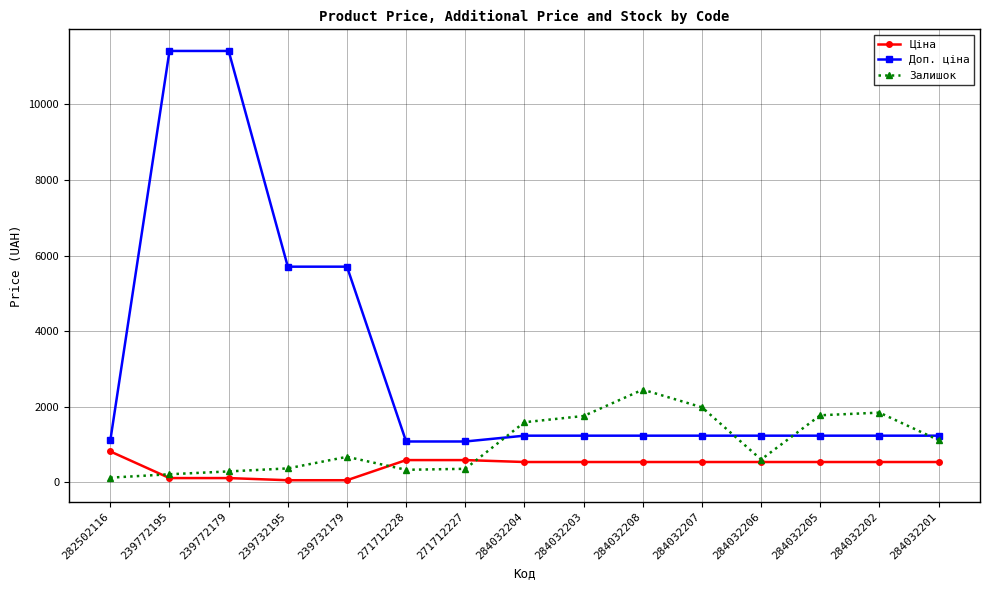

True or false: Доп. ціна and Ціна intersect in this chart.

False